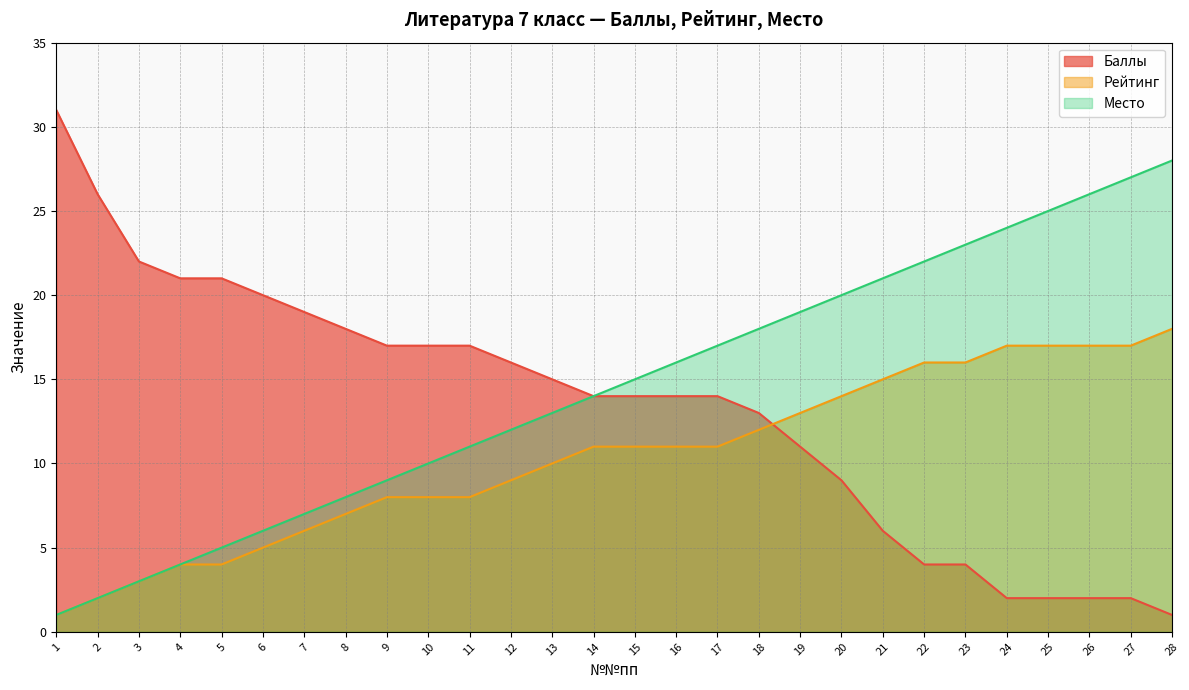

Is it true that Место equals 10 at 10?

True